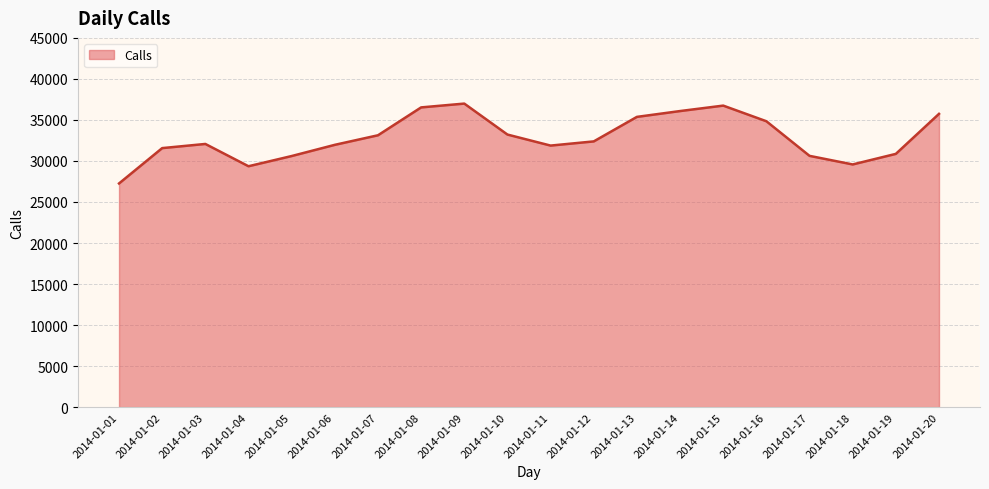

What is the smallest value displayed?

27259